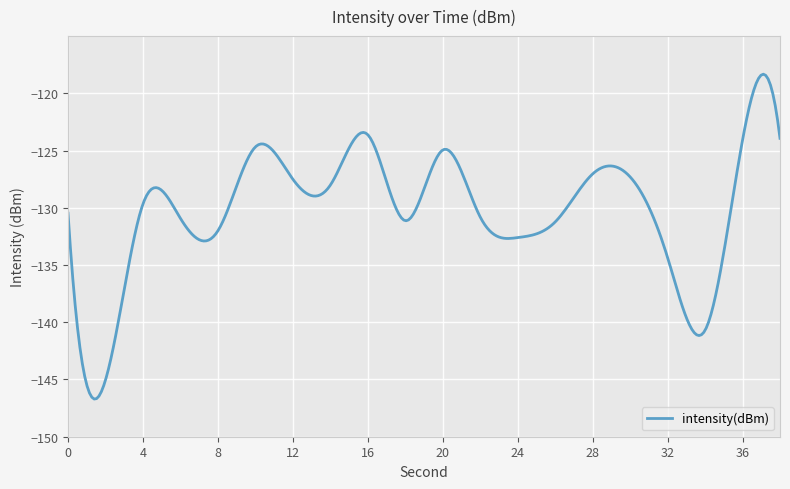

What is the minimum value shown in the chart?

-146.7